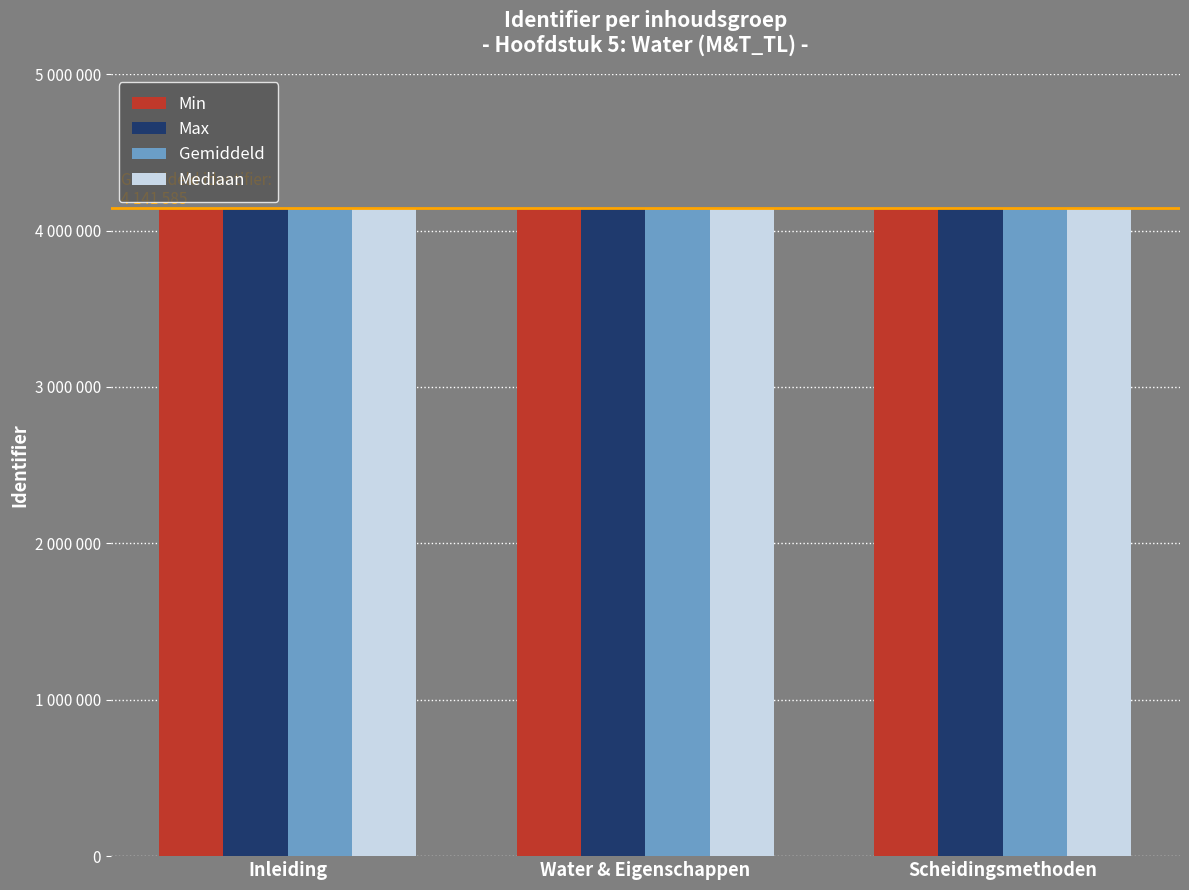

Does the chart contain any negative values?

No